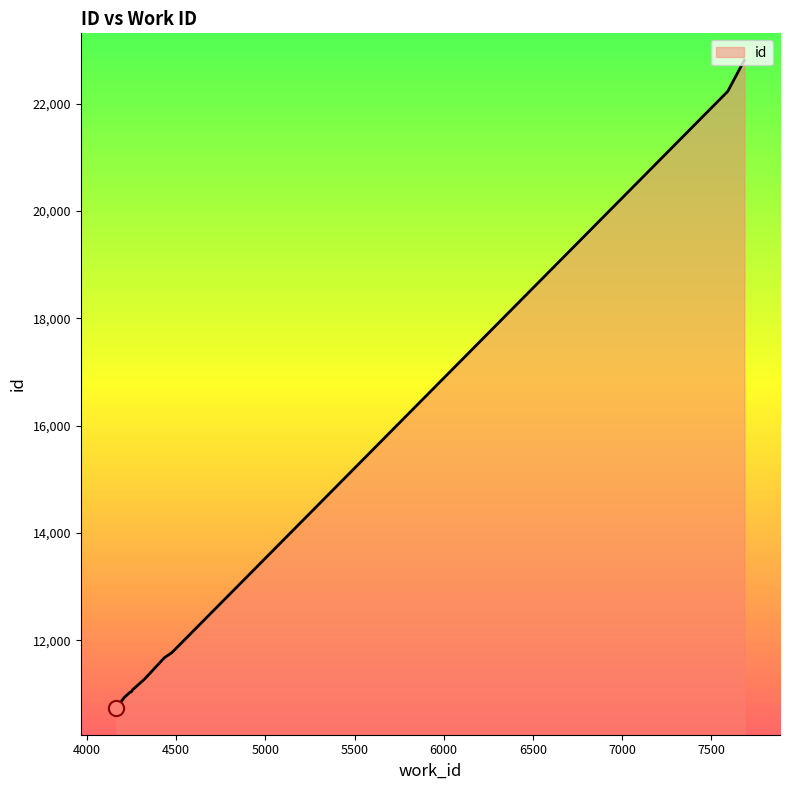

What is the minimum value shown in the chart?

10742